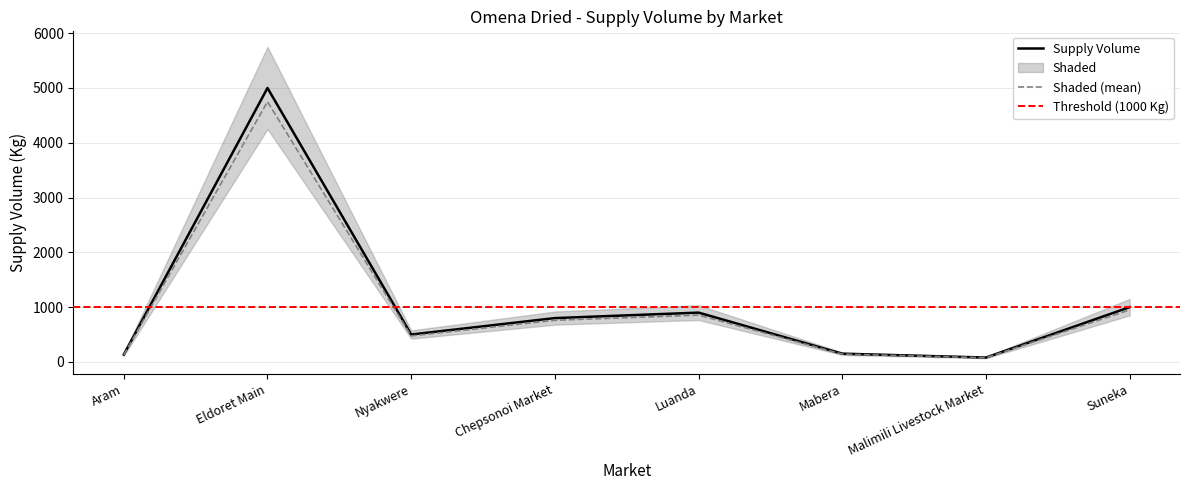

List the labels in order of value, largest first.

Eldoret Main, Suneka, Luanda, Chepsonoi Market, Nyakwere, Mabera, Aram, Malimili Livestock Market